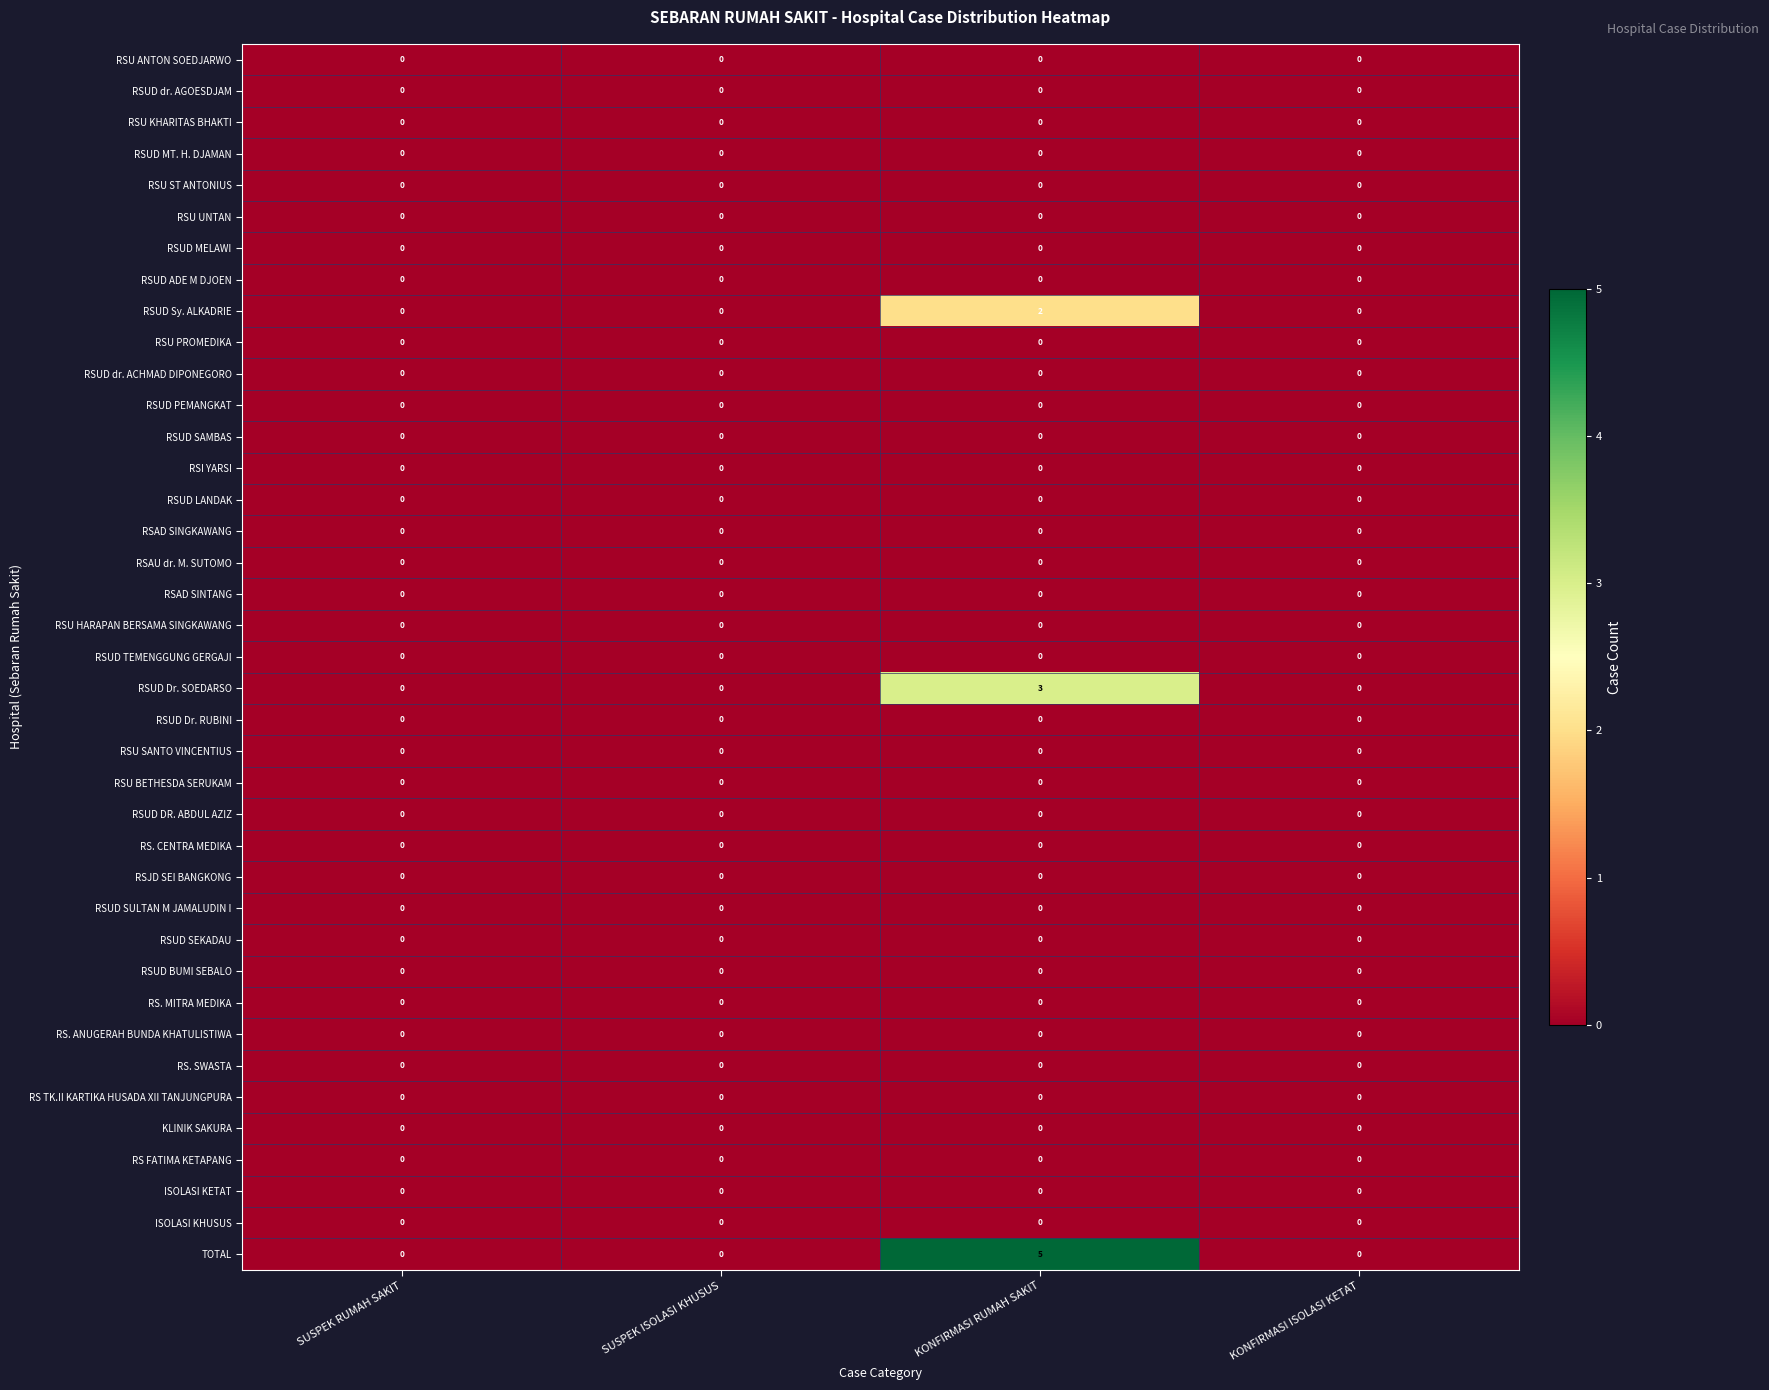

What is the difference between the highest and lowest values at KONFIRMASI RUMAH SAKIT?

5